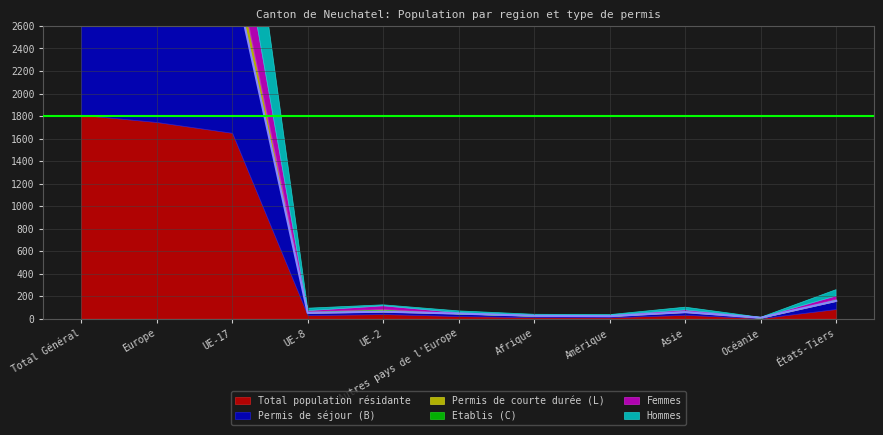

The Permis de courte durée (L) series shows 2 at Autres pays de l'Europe. True or false?

False